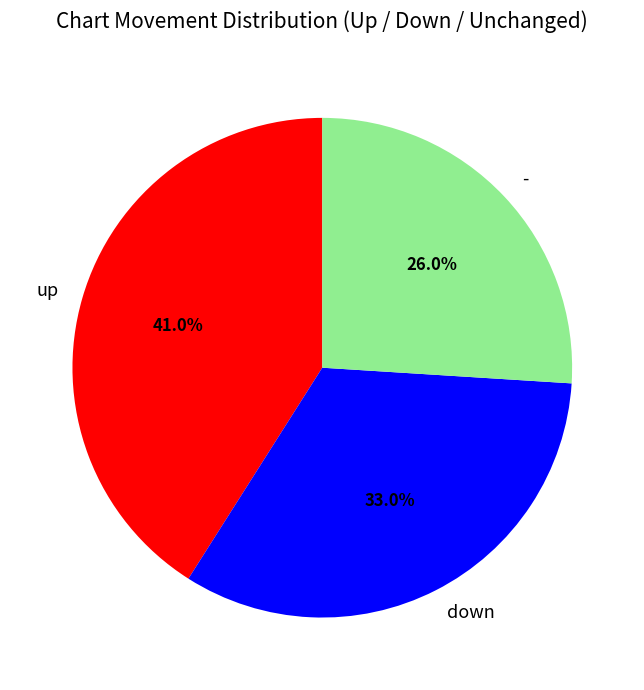

Which slice is the smallest?

-